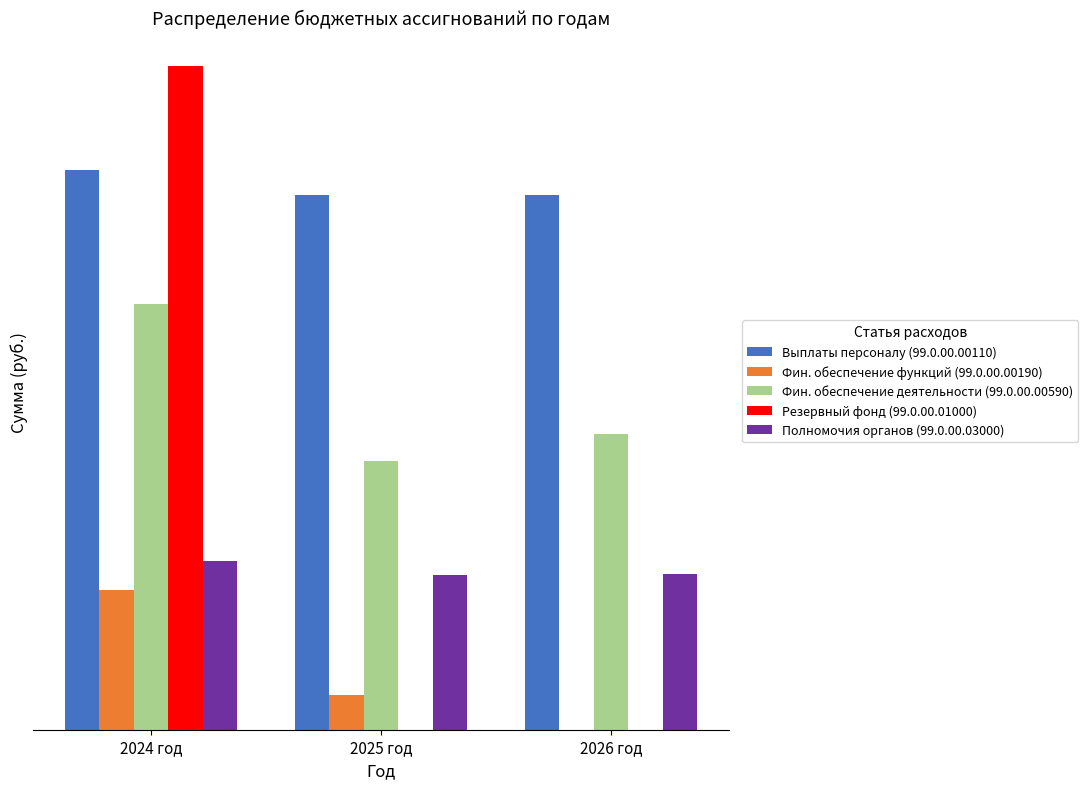

What are all the series names shown in the legend?

Выплаты персоналу (99.0.00.00110), Фин. обеспечение функций (99.0.00.00190), Фин. обеспечение деятельности (99.0.00.00590), Резервный фонд (99.0.00.01000), Полномочия органов (99.0.00.03000)